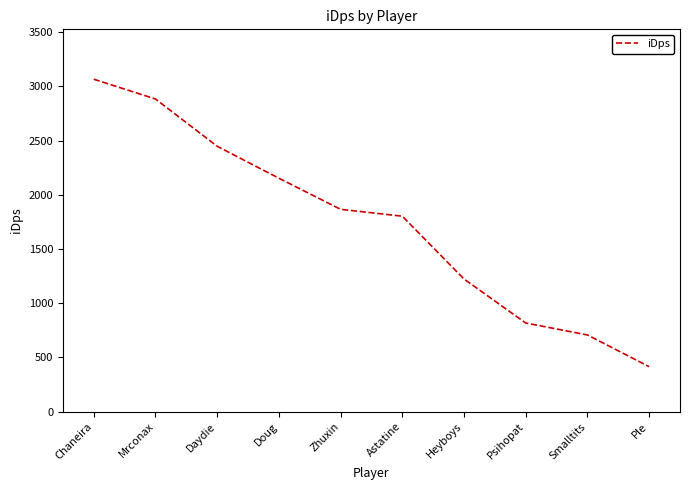

Between Psihopat and Chaneira, which is larger?

Chaneira